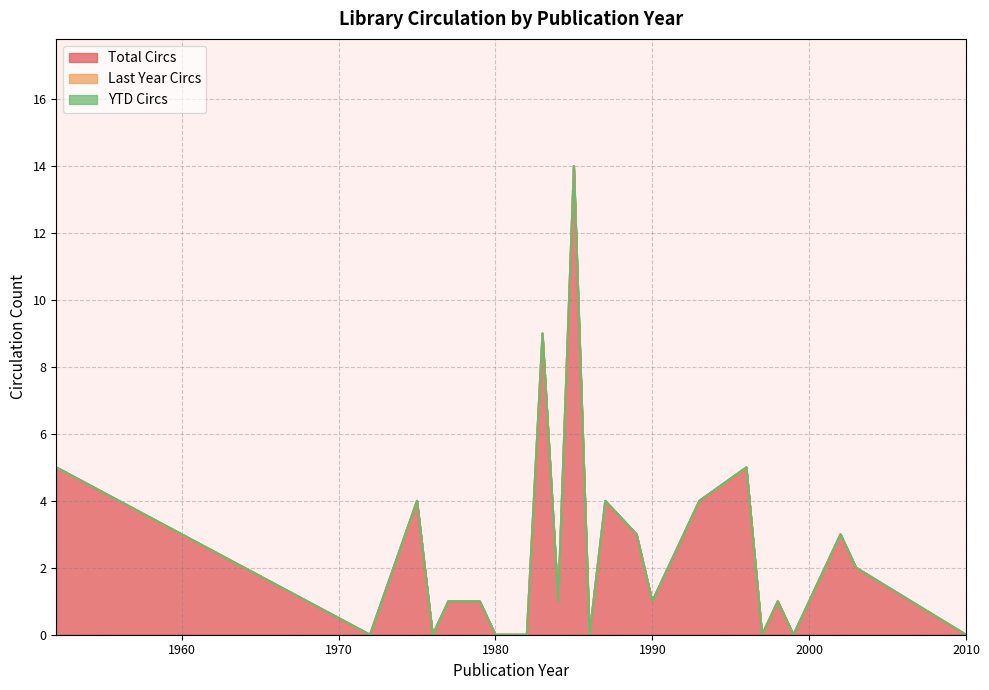

True or false: Total Circs has more than 2 interior local peaks.

True